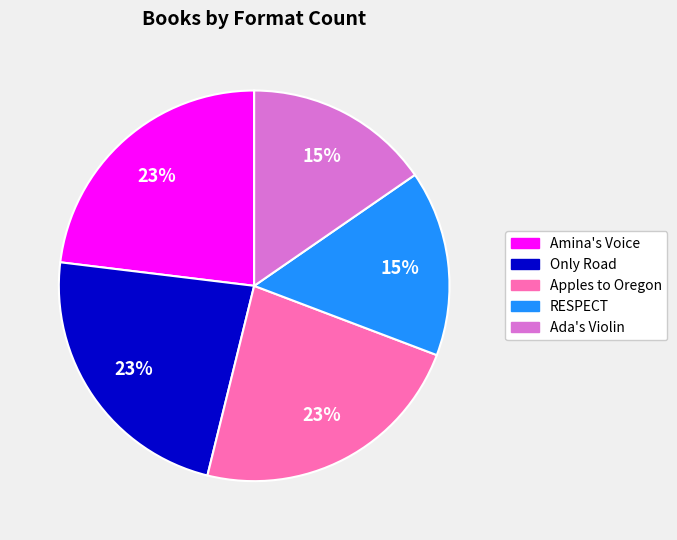

What percentage is the Apples to Oregon slice, to the nearest percent?

23%